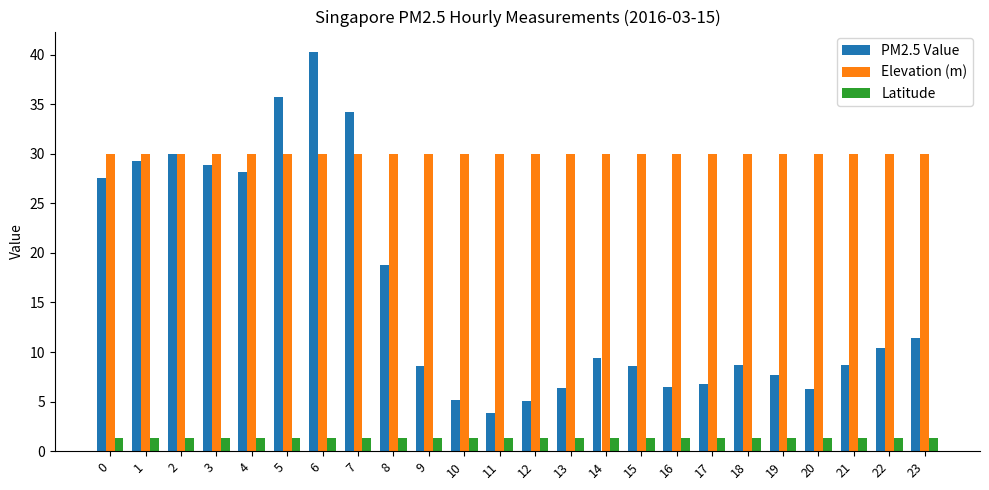

Read the PM2.5 Value value at 19.

7.7